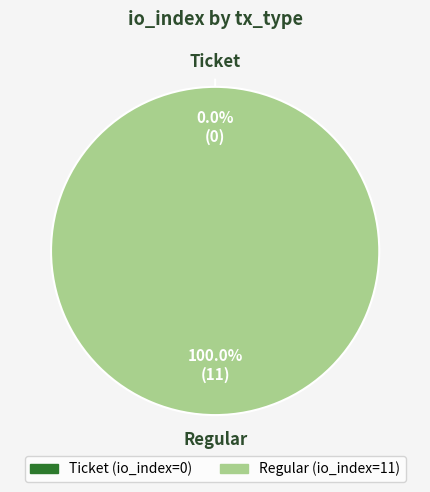

To the nearest percent, what is the combined percentage of Regular and Ticket?

100%